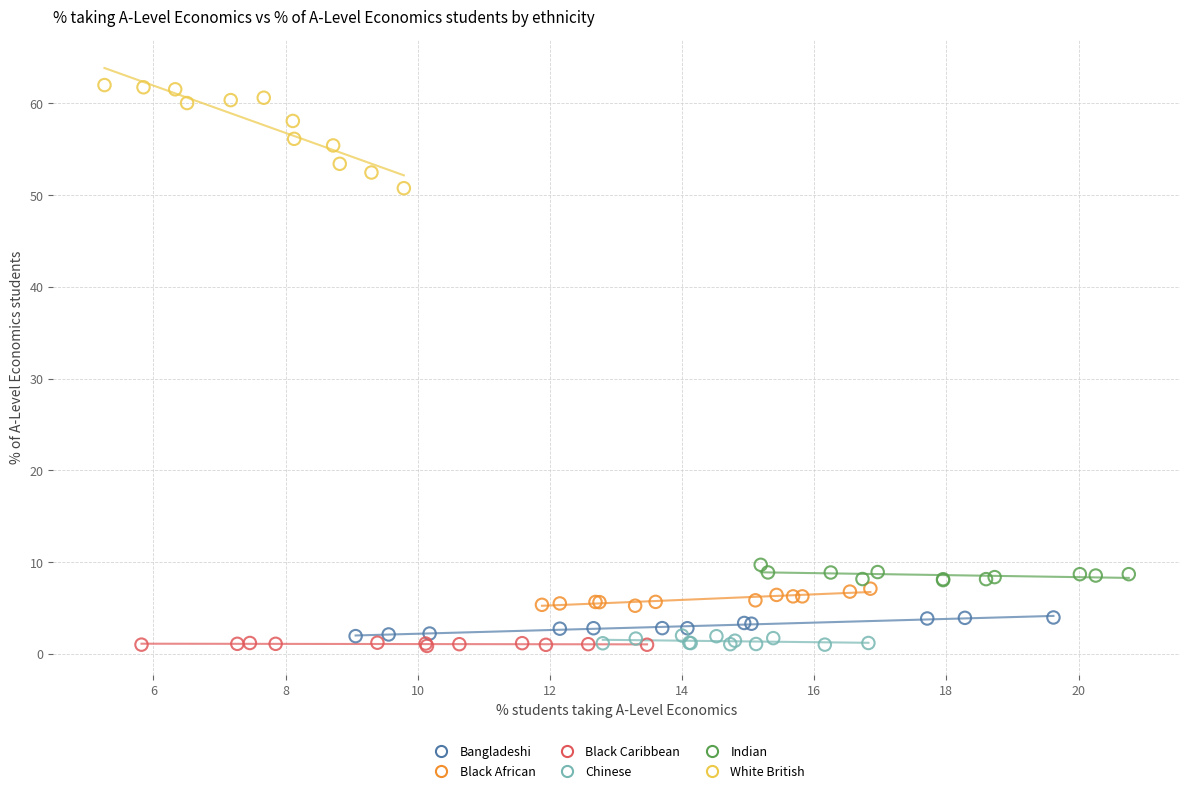

Which series has the largest Y range (max minus min)?

White British